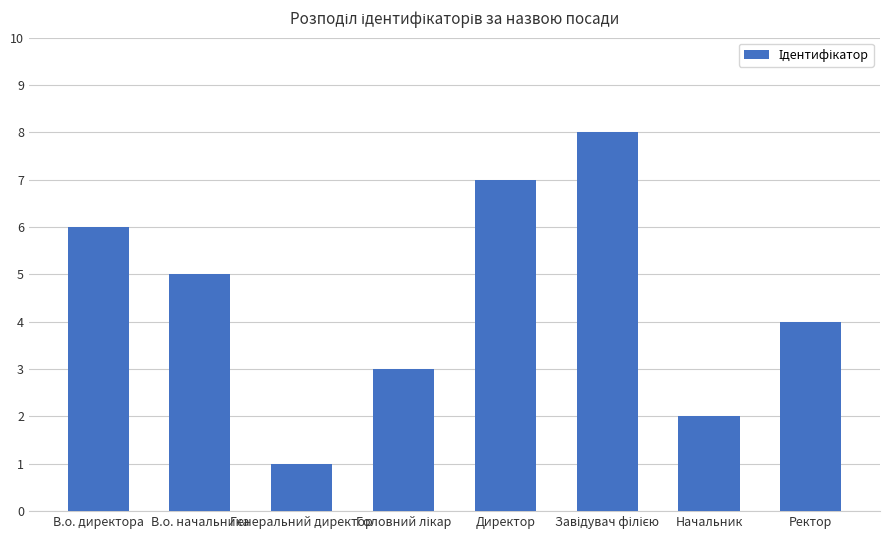

Which has a higher value, В.о. начальника or Директор?

Директор